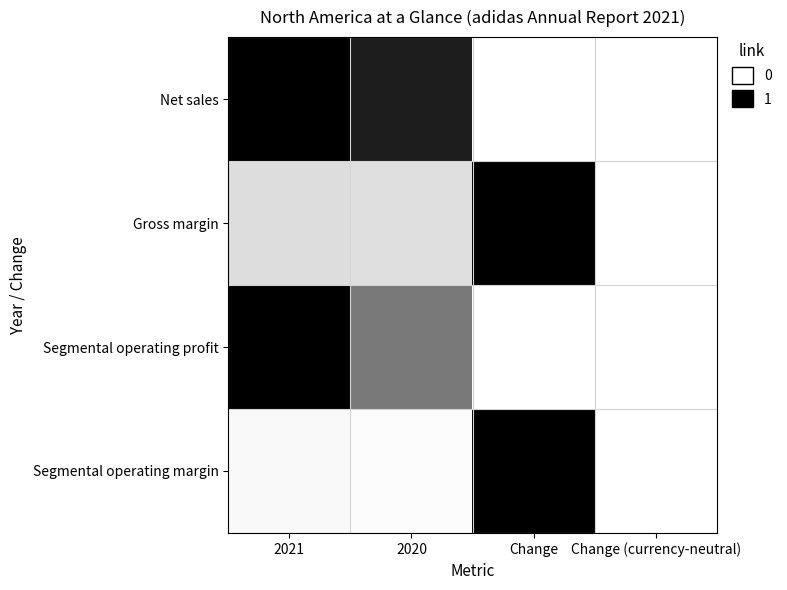

Which has a higher value, 2020 or 2021?

2021